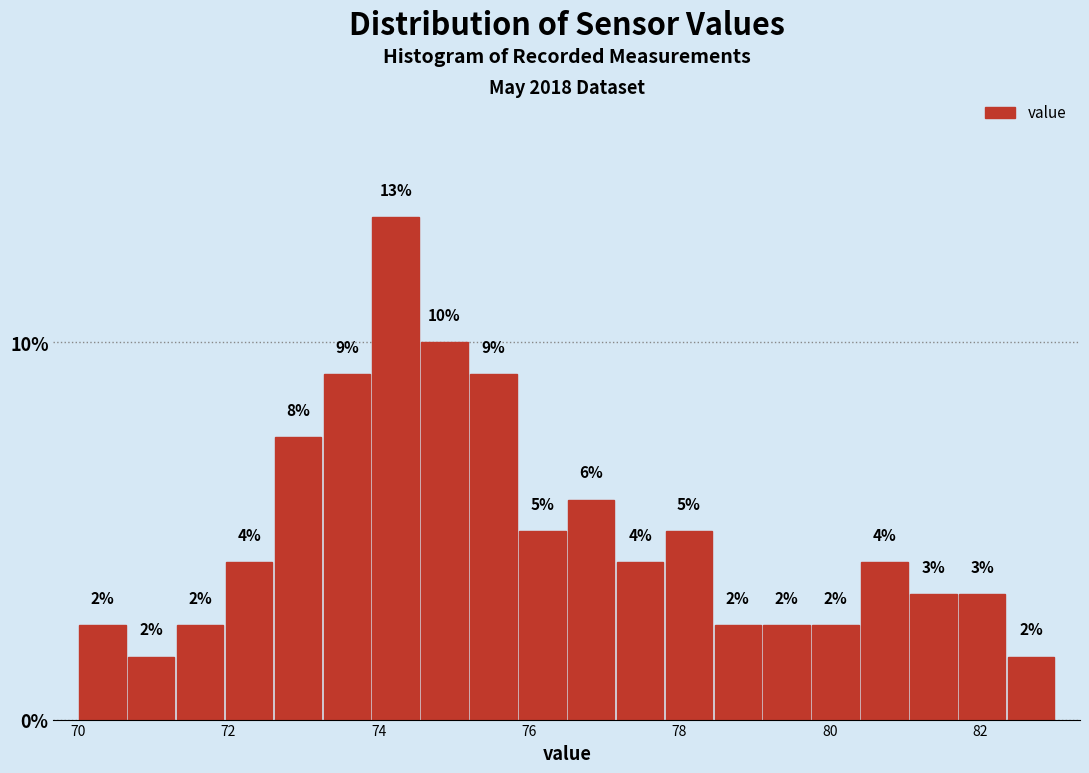

Read against the x-axis, roughly where is the centre of the tallest bar?

74.2